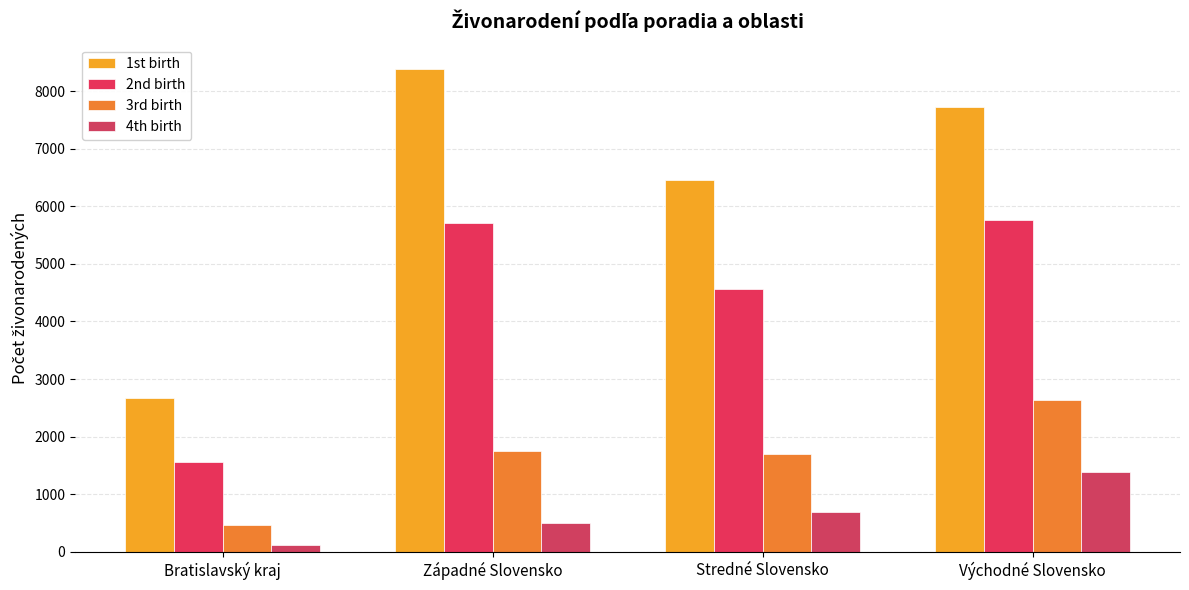

What is the value of the 1st birth bar at the 1st from the left?

2671